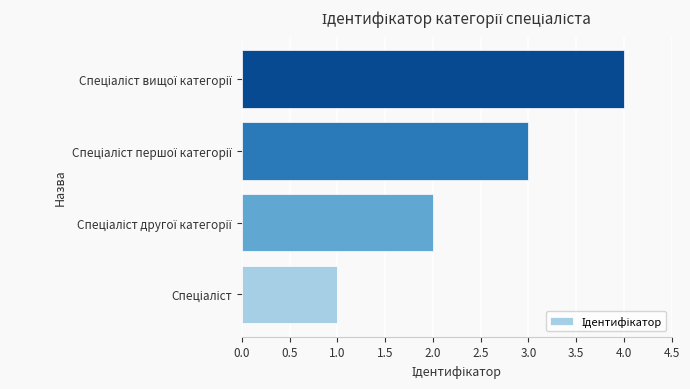

Count the number of categories in the chart.

4